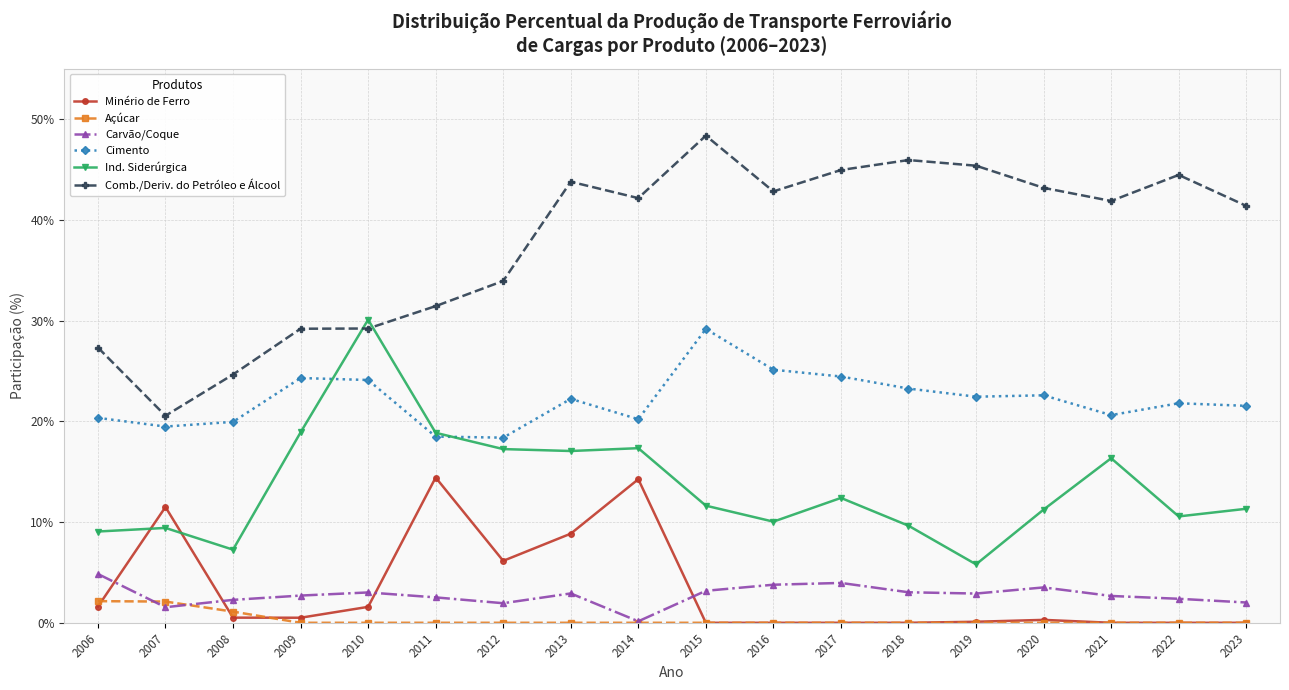

Between 2013 and 2022, which series saw the biggest shift?

Minério de Ferro